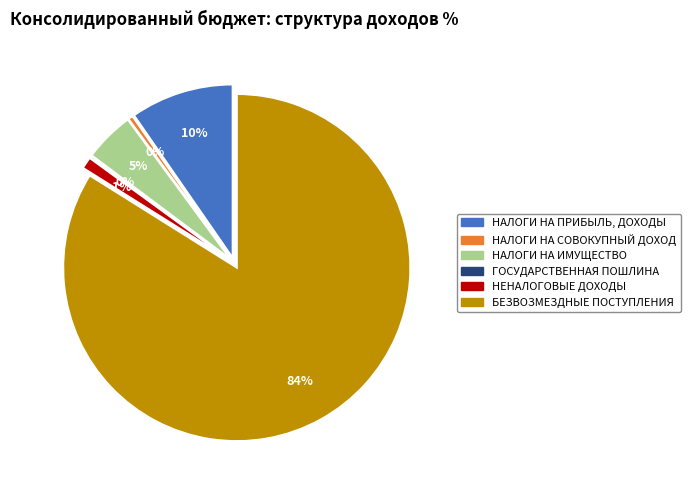

Does БЕЗВОЗМЕЗДНЫЕ ПОСТУПЛЕНИЯ account for over 50% of the chart?

Yes